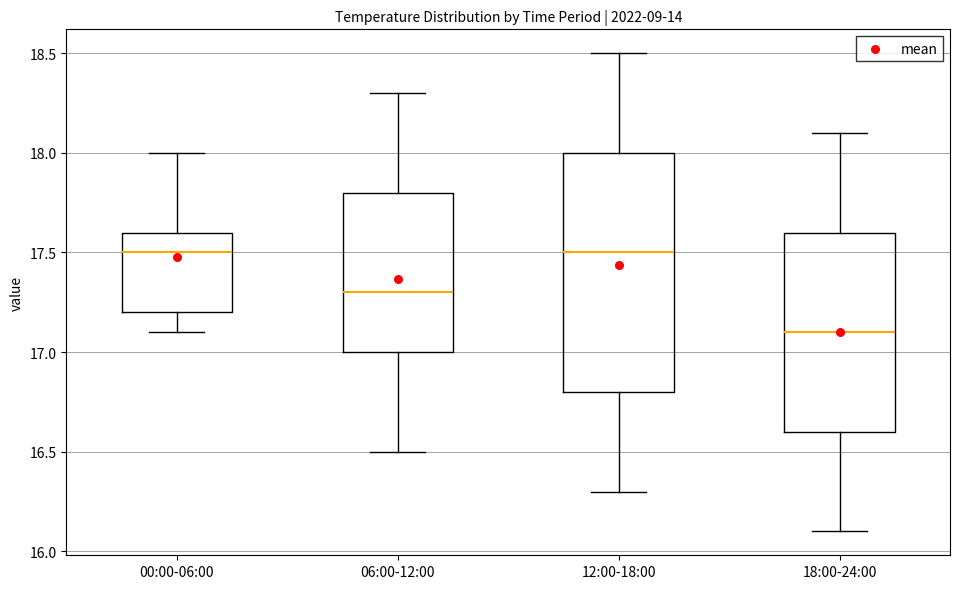

Reading left to right, transcribe this box plot: for each box, give where its median line is, the range the box spans, and where its two whiskers end, as read against the y-axis. The values are not printed on the chart, so give them approximately, as read against the axis.

00:00-06:00: median 17.5, box 17.2 to 17.6, whiskers 17.1 to 18.0
06:00-12:00: median 17.3, box 17.0 to 17.8, whiskers 16.5 to 18.3
12:00-18:00: median 17.5, box 16.8 to 18.0, whiskers 16.3 to 18.5
18:00-24:00: median 17.1, box 16.6 to 17.6, whiskers 16.1 to 18.1